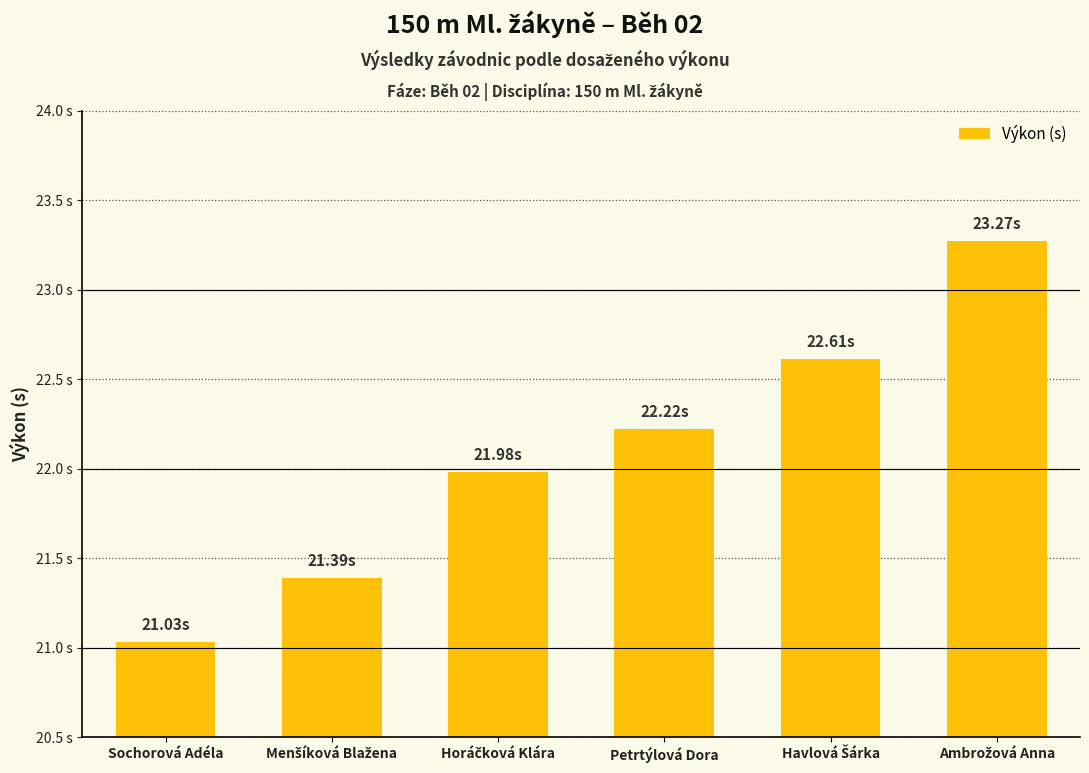

What is the smallest value displayed?

21.0